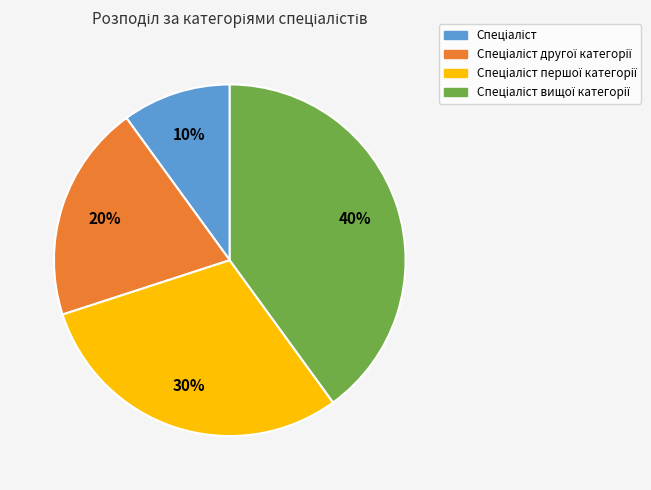

To the nearest percent, what is the difference between the largest and smallest slice percentages?

30%